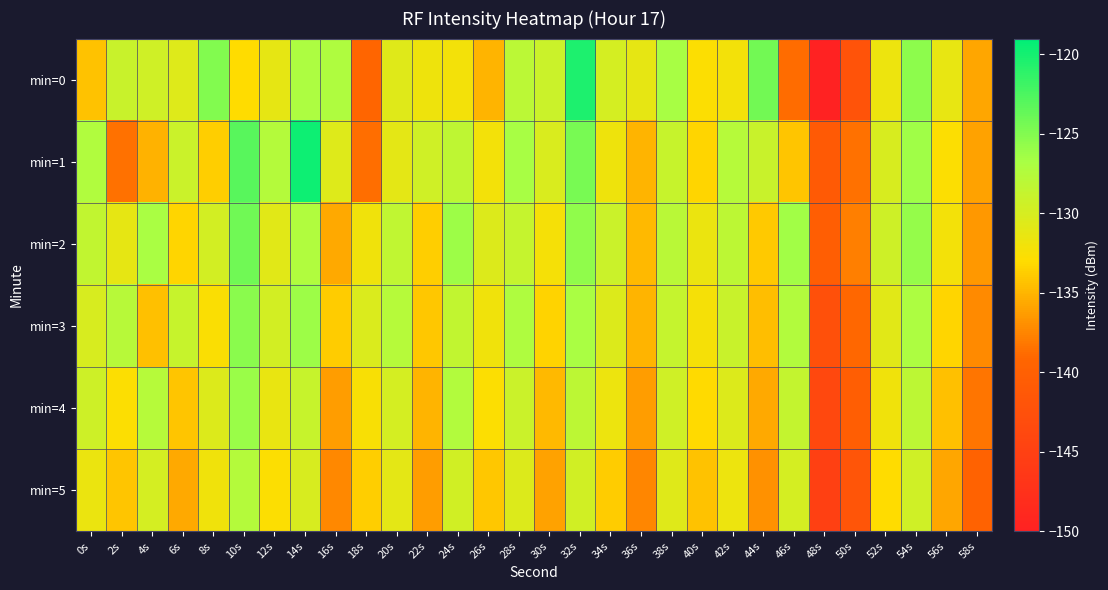

Reading left to right, what are all the values shown in this chart?

min=0: 0s=-134.3	2s=-129.0	4s=-129.5	6s=-130.5	8s=-125.0	10s=-132.9	12s=-131.2	14s=-127.0	16s=-127.1	18s=-139.3	20s=-130.7	22s=-131.8	24s=-132.1	26s=-135.0	28s=-128.0	30s=-129.1	32s=-120.3	34s=-129.8	36s=-131.1	38s=-126.7	40s=-132.8	42s=-132.1	44s=-124.3	46s=-138.8	48s=-150.0	50s=-142.0	52s=-131.7	54s=-125.5	56s=-131.3	58s=-135.8
min=1: 0s=-127.3	2s=-138.5	4s=-135.1	6s=-129.2	8s=-133.7	10s=-123.1	12s=-127.5	14s=-119.7	16s=-130.6	18s=-138.7	20s=-131.0	22s=-129.5	24s=-128.3	26s=-132.1	28s=-126.7	30s=-130.2	32s=-124.5	34s=-131.8	36s=-135.0	38s=-128.9	40s=-133.4	42s=-127.6	44s=-129.0	46s=-134.2	48s=-141.0	50s=-138.5	52s=-130.1	54s=-126.3	56s=-132.7	58s=-136.0
min=2: 0s=-128.5	2s=-131.2	4s=-126.8	6s=-133.4	8s=-129.7	10s=-124.1	12s=-130.8	14s=-127.3	16s=-135.6	18s=-131.9	20s=-128.4	22s=-133.7	24s=-126.2	26s=-130.5	28s=-128.8	30s=-132.3	32s=-125.6	34s=-129.1	36s=-134.8	38s=-127.9	40s=-131.5	42s=-128.2	44s=-133.9	46s=-126.5	48s=-140.2	50s=-137.8	52s=-129.4	54s=-125.9	56s=-132.1	58s=-136.5
min=3: 0s=-130.1	2s=-127.8	4s=-134.5	6s=-128.9	8s=-132.6	10s=-125.4	12s=-129.7	14s=-126.2	16s=-133.8	18s=-130.3	20s=-127.6	22s=-134.1	24s=-128.5	26s=-131.9	28s=-127.2	30s=-133.5	32s=-126.8	34s=-130.4	36s=-135.1	38s=-128.7	40s=-132.3	42s=-129.0	44s=-134.6	46s=-127.4	48s=-142.5	50s=-139.1	52s=-130.8	54s=-127.1	56s=-133.4	58s=-137.2
min=4: 0s=-129.3	2s=-132.8	4s=-127.6	6s=-134.2	8s=-130.5	10s=-126.1	12s=-131.4	14s=-128.9	16s=-136.2	18s=-132.5	20s=-129.8	22s=-135.1	24s=-127.4	26s=-132.7	28s=-129.1	30s=-134.8	32s=-128.2	34s=-131.6	36s=-136.3	38s=-129.5	40s=-133.1	42s=-130.4	44s=-135.7	46s=-128.6	48s=-143.8	50s=-140.4	52s=-131.9	54s=-128.2	56s=-134.5	58s=-138.3
min=5: 0s=-131.5	2s=-134.2	4s=-129.8	6s=-135.6	8s=-131.9	10s=-127.5	12s=-132.8	14s=-130.1	16s=-137.4	18s=-133.7	20s=-131.0	22s=-136.3	24s=-129.6	26s=-134.1	28s=-130.5	30s=-136.0	32s=-129.6	34s=-133.8	36s=-137.5	38s=-130.7	40s=-134.3	42s=-131.6	44s=-136.9	46s=-129.8	48s=-145.1	50s=-141.7	52s=-133.0	54s=-129.5	56s=-135.8	58s=-139.7